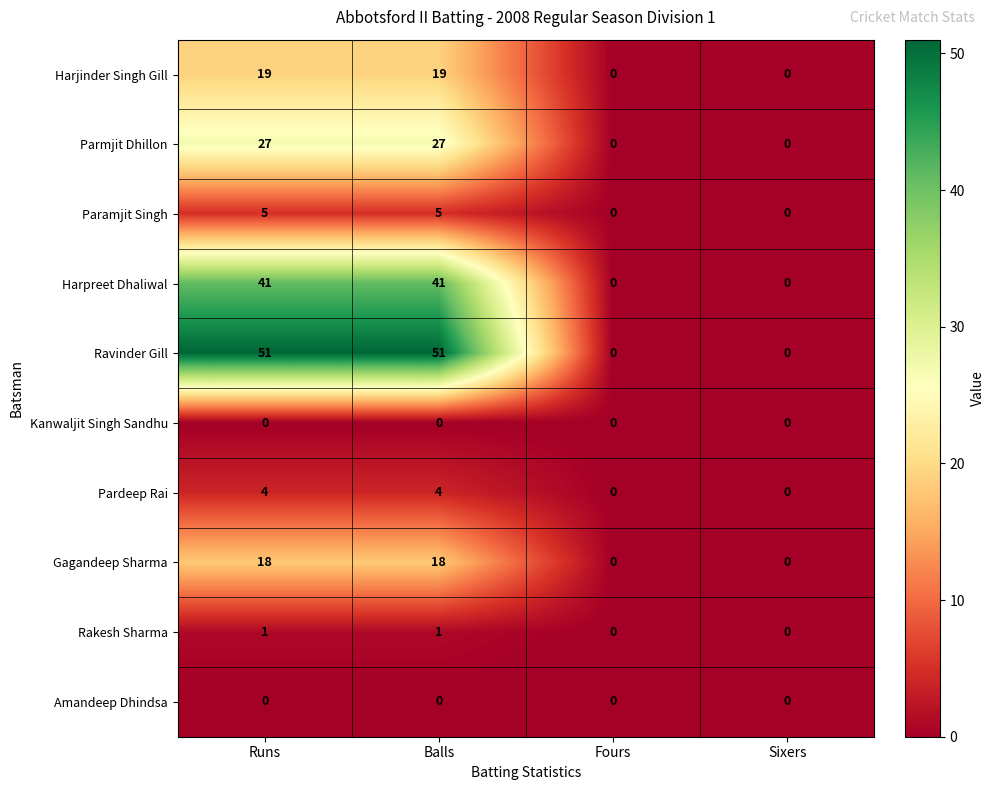

Is it true that Paramjit Singh equals 5 at Balls?

True